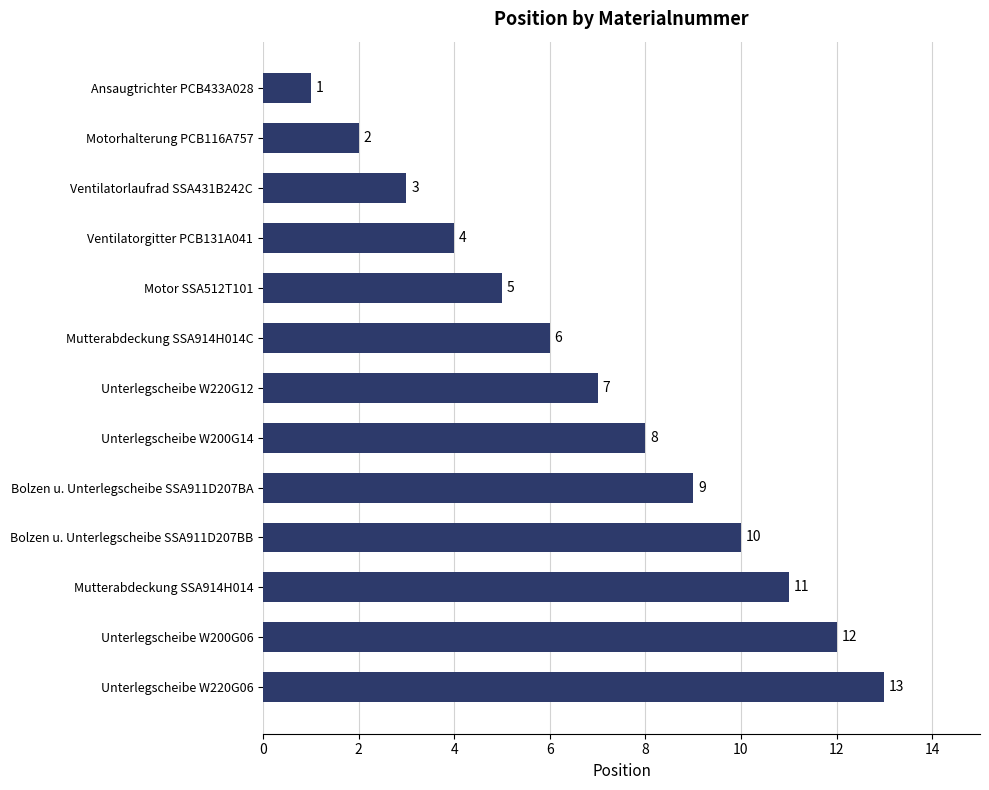

Where is the data nearest to the value 7?

Unterlegscheibe W220G12